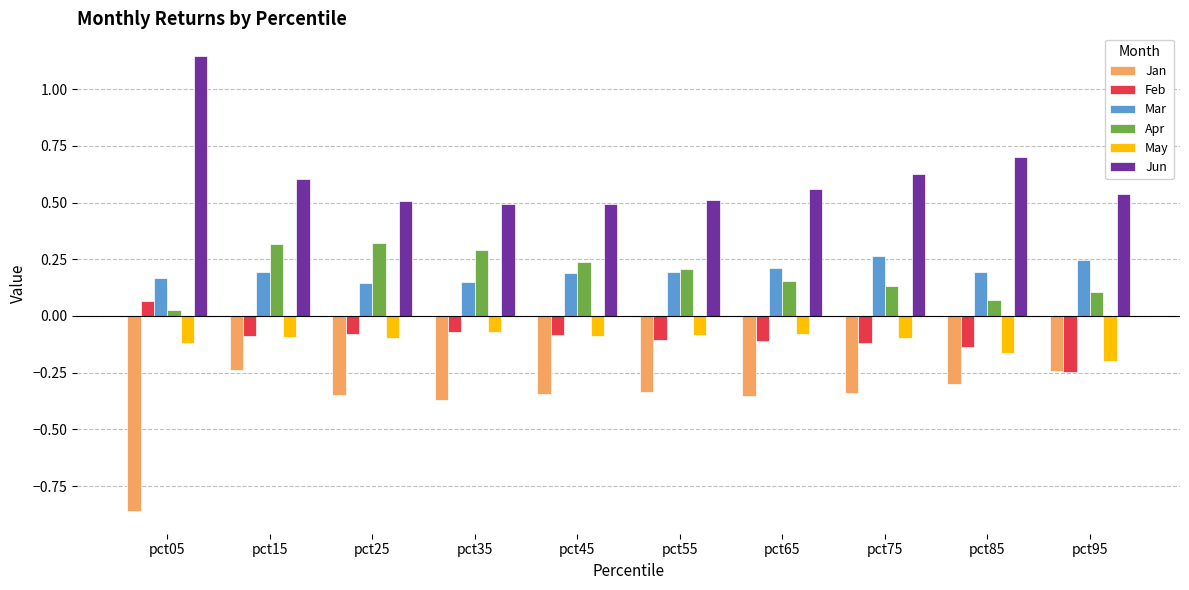

Is the value of Feb at pct65 greater than the value of Jun at pct05?

No